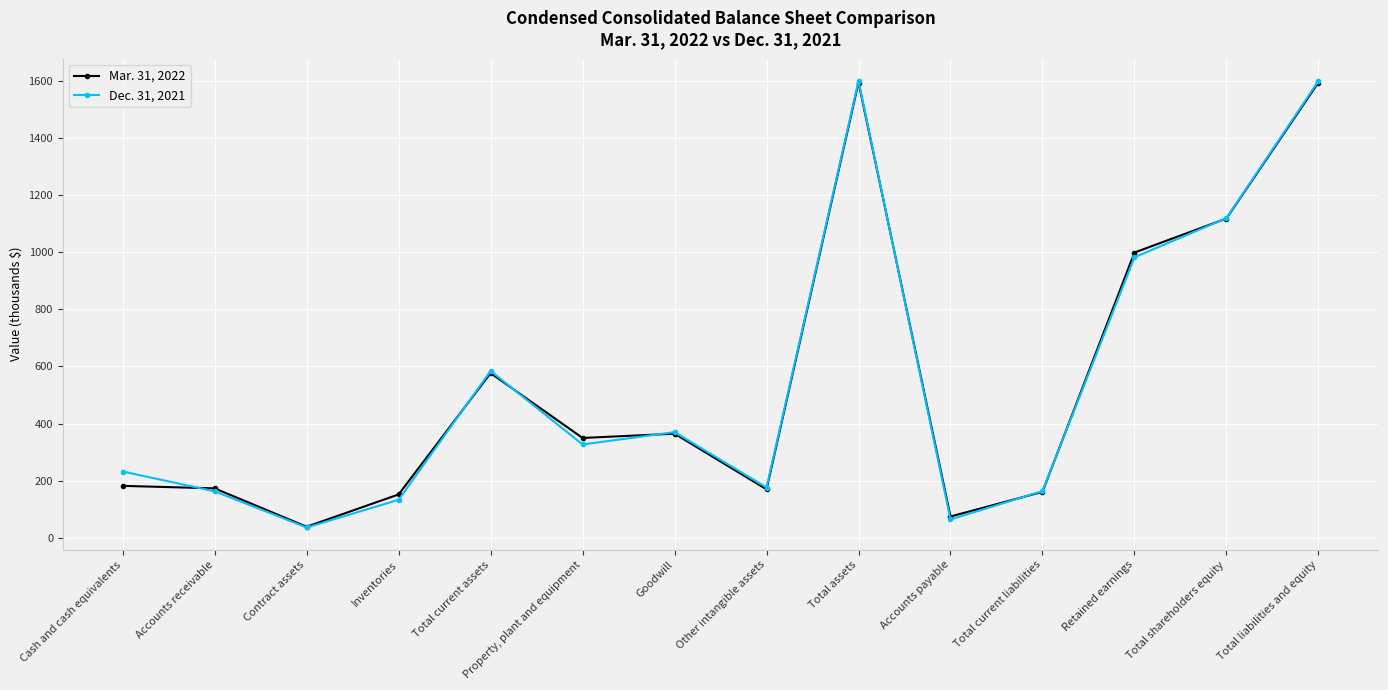

What is the minimum value for Mar. 31, 2022?

39.2